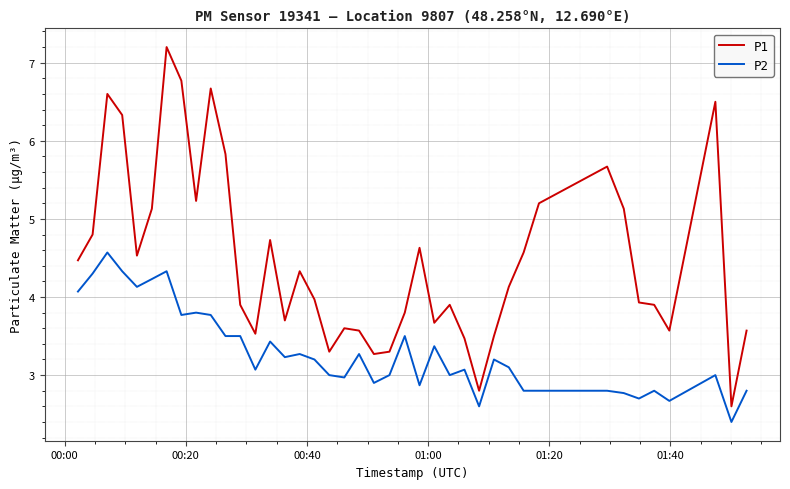

True or false: P1 and P2 cross at least once.

False